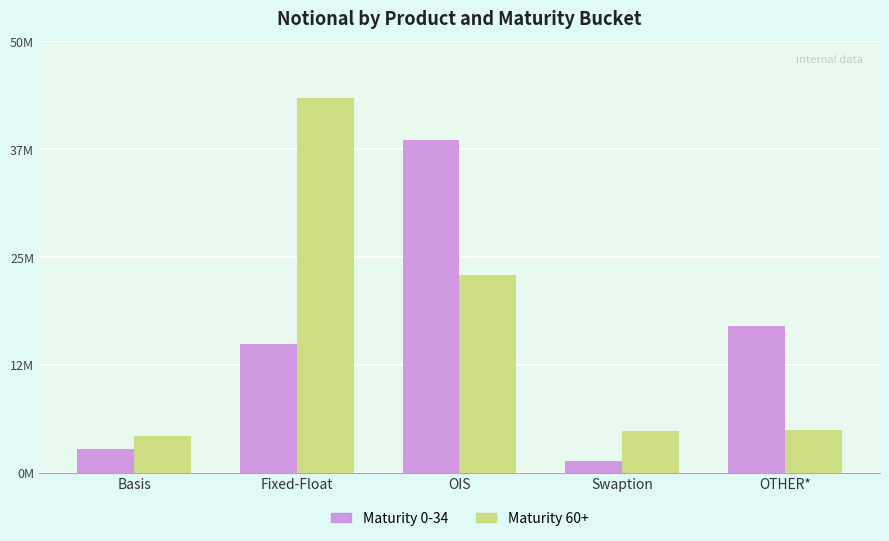

Does the chart contain stacked bars?

No